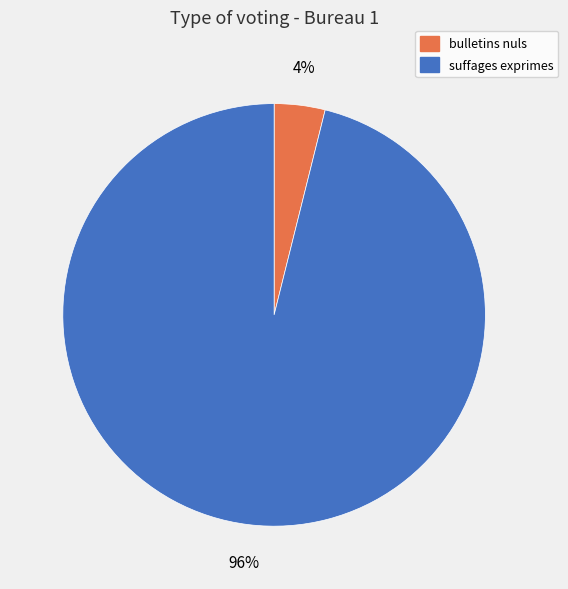

What is the smallest slice in the pie chart?

bulletins nuls